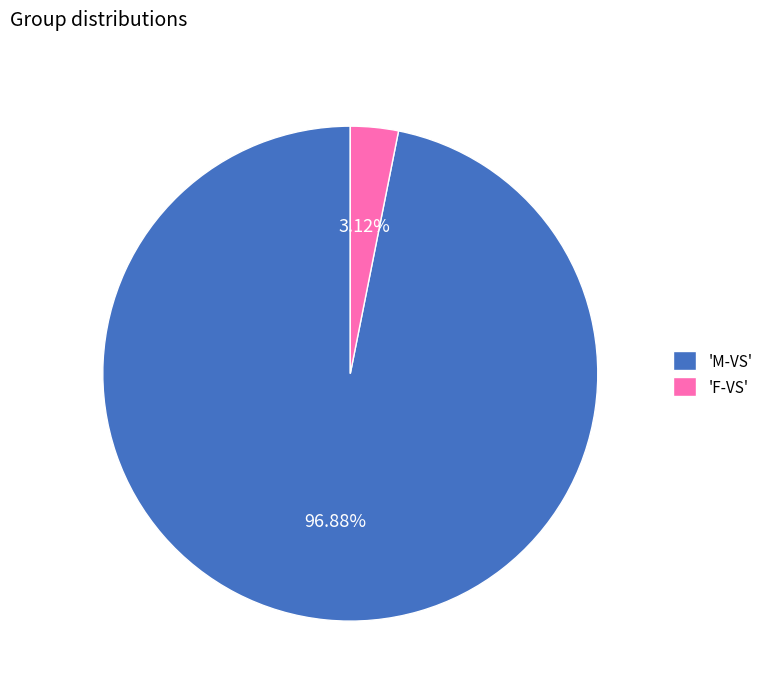

How many slices are in this pie chart?

2